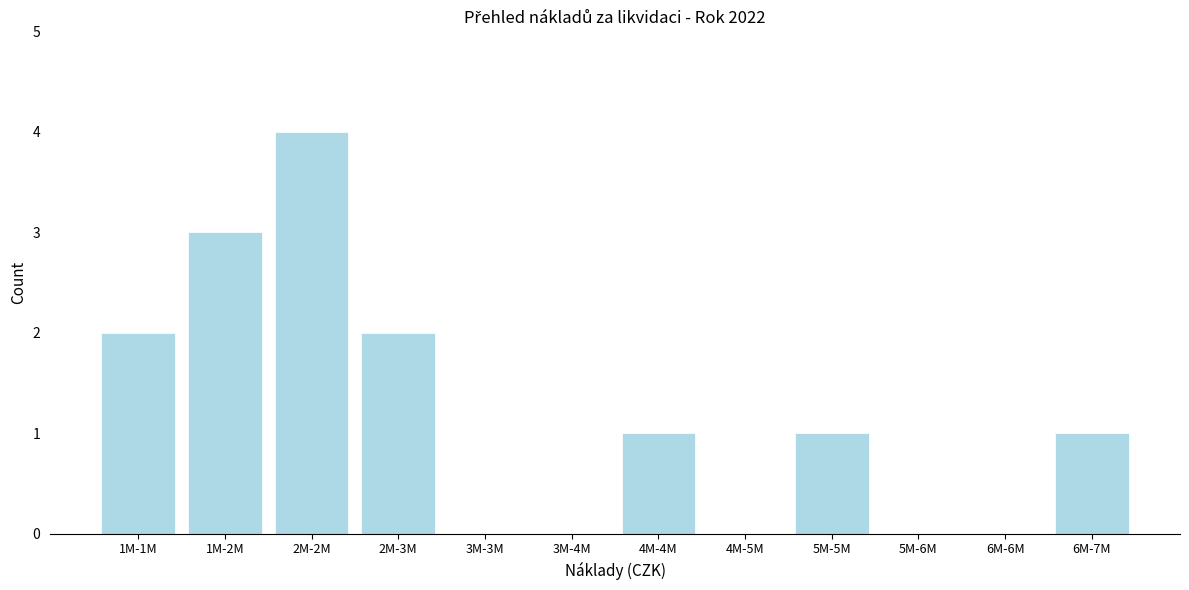

Reading left to right, extract all data points from this chart.

1M-1M=2	1M-2M=3	2M-2M=4	2M-3M=2	3M-3M=0	3M-4M=0	4M-4M=1	4M-5M=0	5M-5M=1	5M-6M=0	6M-6M=0	6M-7M=1